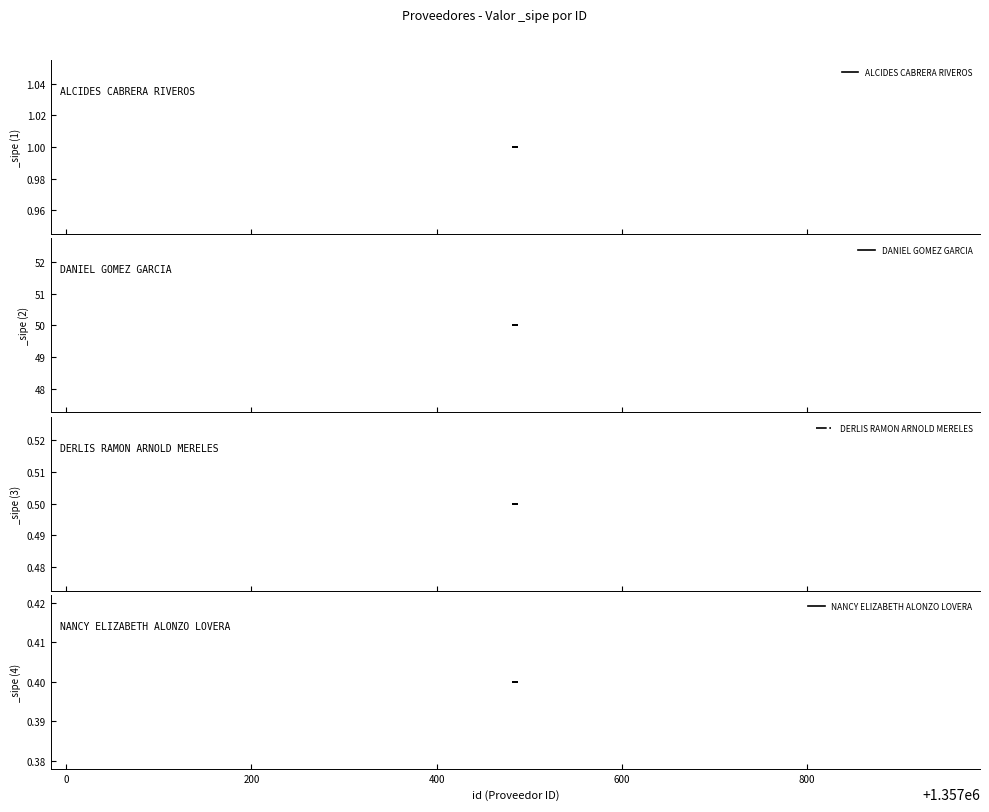

True or false: DANIEL GOMEZ GARCIA and NANCY ELIZABETH ALONZO LOVERA cross at least once.

False